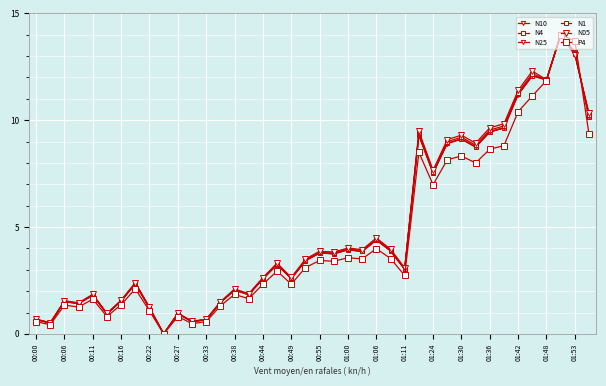

Reading left to right, extract all data points from this chart.

N10: 0.7	0.5	1.5	1.4	1.8	0.9	1.5	2.3	1.2	0.0	0.9	0.6	0.7	1.5	2.0	1.8	2.6	3.2	2.6	3.4	3.8	3.7	3.9	3.9	4.4	3.9	3.0	9.3	7.5	8.9	9.1	8.7	9.4	9.6	11.2	12.1	11.9	14.0	13.2	10.1
N4: 0.7	0.5	1.5	1.4	1.8	0.9	1.5	2.3	1.2	0.0	0.9	0.6	0.7	1.5	2.1	1.8	2.6	3.2	2.6	3.4	3.8	3.7	3.9	3.9	4.4	3.9	3.0	9.3	7.5	8.9	9.1	8.7	9.5	9.6	11.2	12.1	11.9	14.0	13.2	10.1
N25: 0.7	0.5	1.5	1.4	1.8	0.9	1.5	2.3	1.2	0.0	0.9	0.6	0.7	1.5	2.1	1.8	2.6	3.2	2.6	3.4	3.8	3.8	3.9	3.9	4.4	3.9	3.0	9.3	7.5	8.9	9.1	8.8	9.5	9.7	11.2	12.1	11.9	14.0	13.2	10.2
N1: 0.7	0.5	1.5	1.4	1.8	0.9	1.6	2.4	1.2	0.0	1.0	0.6	0.7	1.5	2.1	1.9	2.6	3.3	2.6	3.5	3.8	3.8	4.0	3.9	4.4	3.9	3.1	9.4	7.6	9.0	9.2	8.8	9.5	9.7	11.3	12.2	11.9	14.0	13.1	10.2
N05: 0.7	0.5	1.6	1.5	1.9	1.0	1.6	2.4	1.2	0.0	1.0	0.6	0.7	1.5	2.1	1.9	2.6	3.3	2.6	3.5	3.9	3.8	4.0	3.9	4.5	4.0	3.1	9.5	7.7	9.1	9.3	8.9	9.6	9.8	11.4	12.3	11.9	14.0	13.0	10.3
P4: 0.6	0.4	1.3	1.3	1.6	0.8	1.4	2.1	1.1	0.0	0.8	0.5	0.6	1.3	1.8	1.6	2.3	2.9	2.3	3.1	3.4	3.4	3.6	3.5	4.0	3.5	2.7	8.5	7.0	8.1	8.3	8.0	8.6	8.8	10.4	11.1	11.9	14.0	13.7	9.3